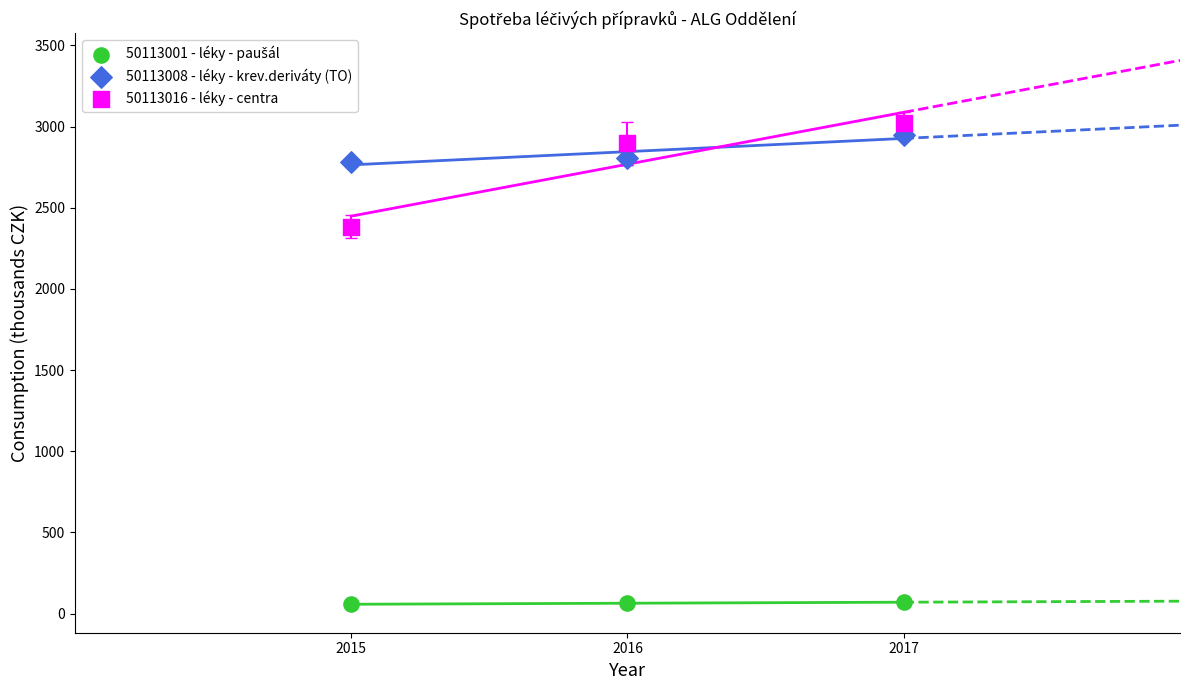

Which series has the widest spread of Y values?

50113016 - léky - centra